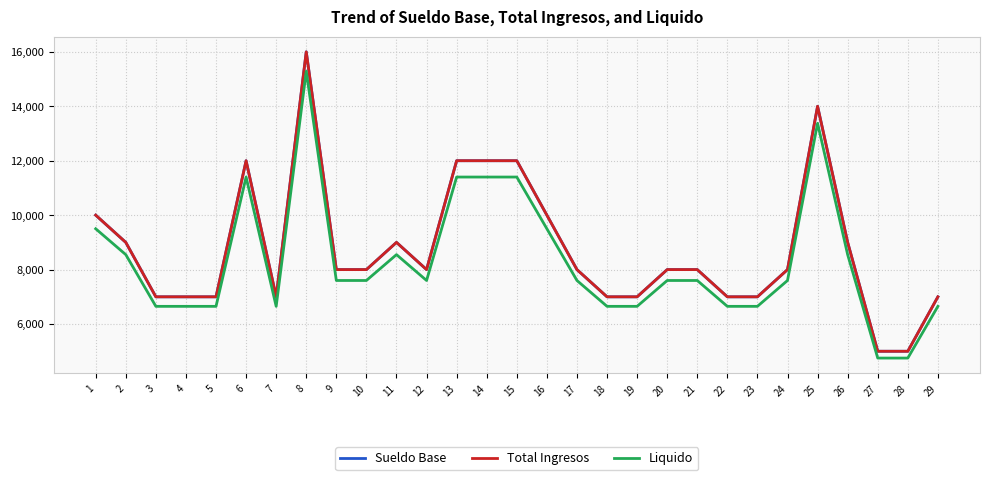

Is this an area chart (filled region under the line)?

No